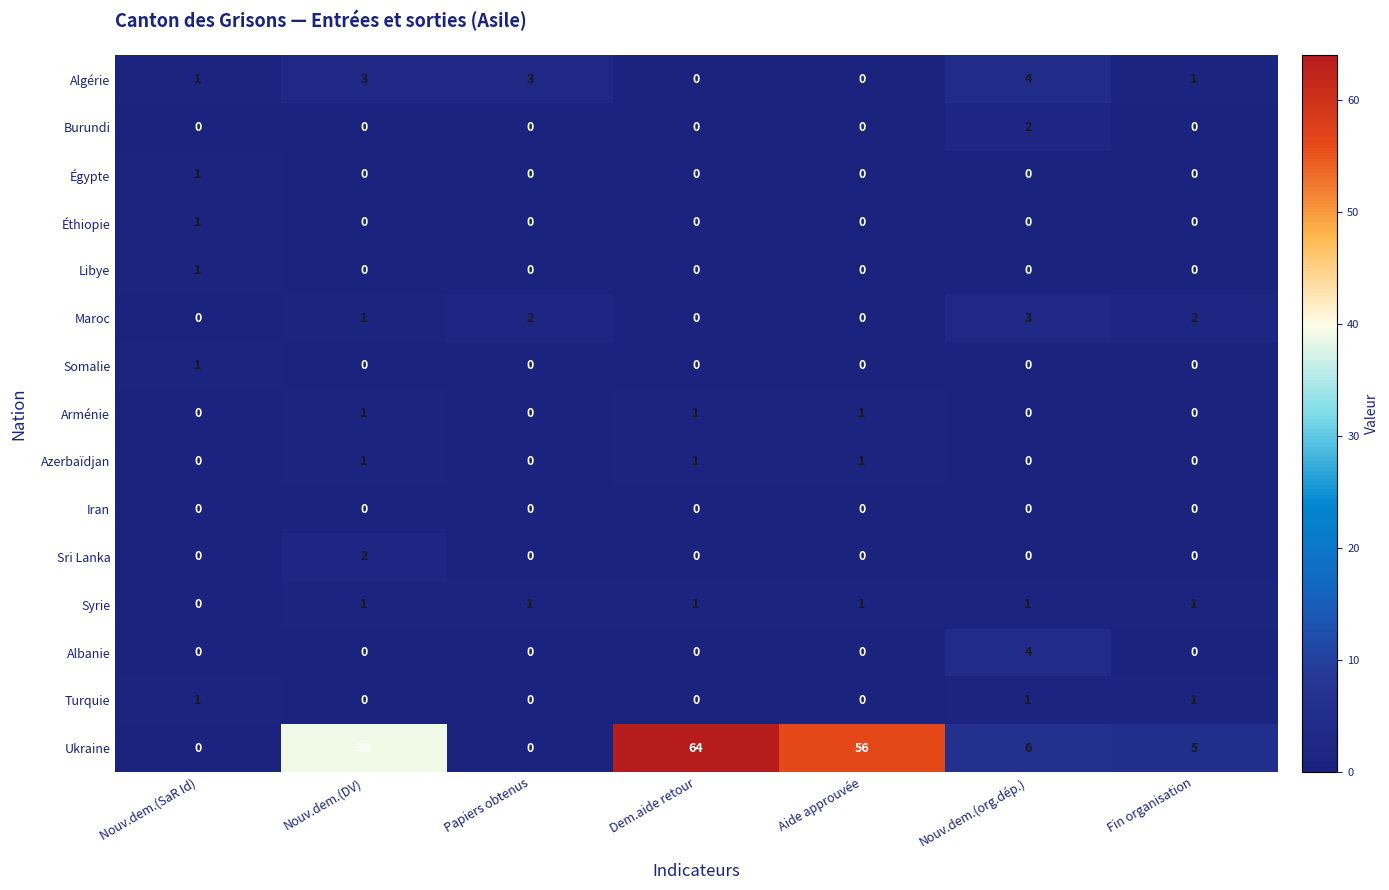

Count the Turquie values in the range 0 to 1.

7